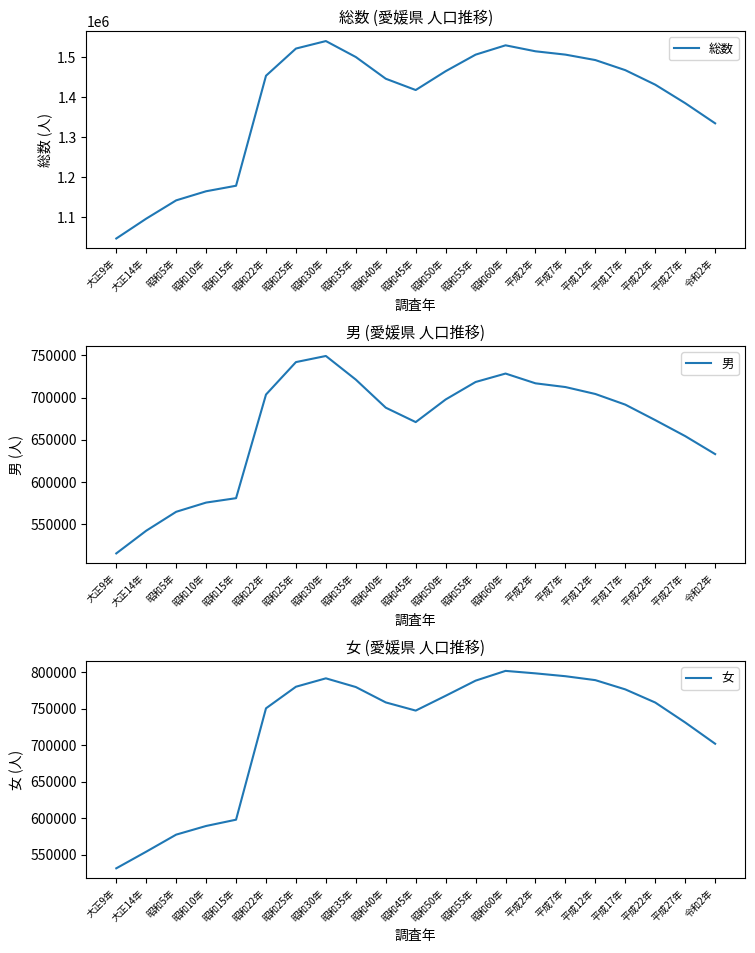

Rank the series at 昭和55年 from lowest to highest value.

男, 女, 総数